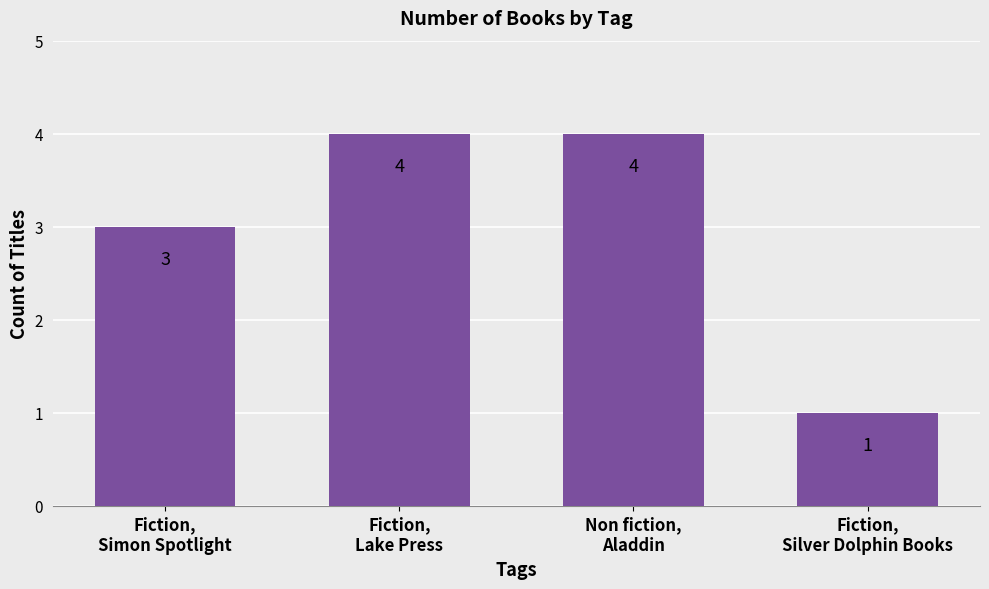

What is the maximum value shown in the chart?

4